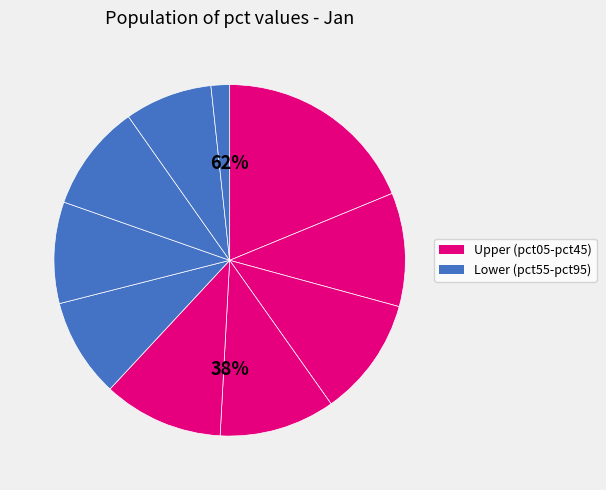

True or false: pct75 accounts for 18% of the total.

False